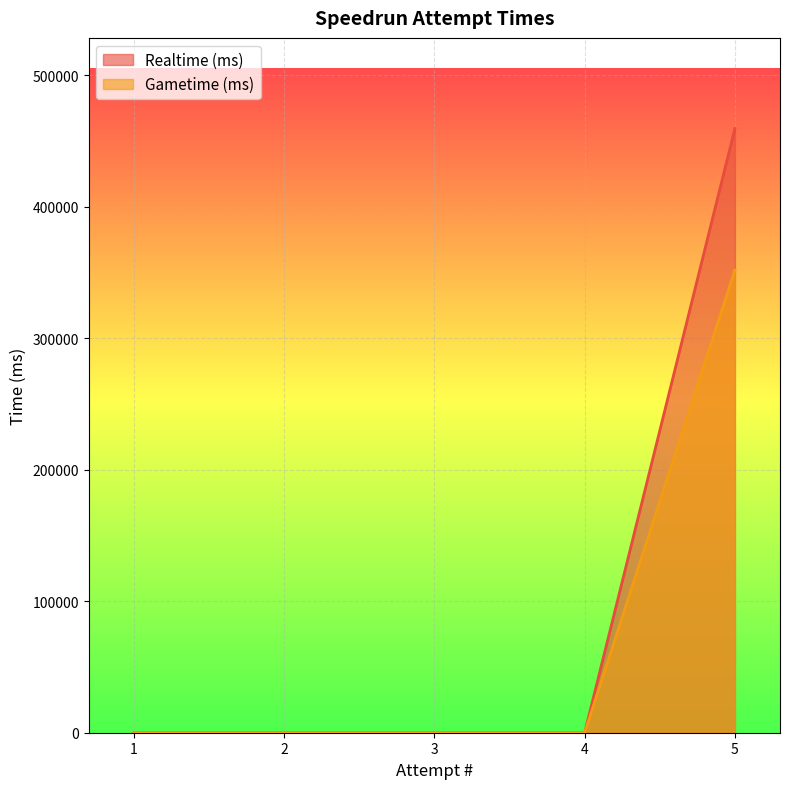

At 1, list the series in order from smallest to largest.

Realtime (ms), Gametime (ms)